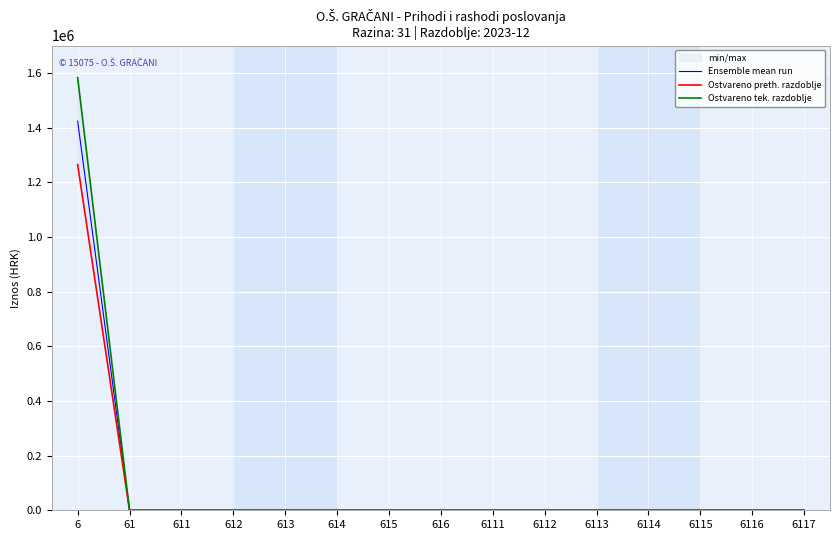

Reading left to right, list all the values displayed in this chart.

Ensemble mean run: 1423572.7	0.0	0.0	0.0	0.0	0.0	0.0	0.0	0.0	0.0	0.0	0.0	0.0	0.0	0.0
Ostvareno preth. razdoblje: 1264378.2	0.0	0.0	0.0	0.0	0.0	0.0	0.0	0.0	0.0	0.0	0.0	0.0	0.0	0.0
Ostvareno tek. razdoblje: 1582767.2	0.0	0.0	0.0	0.0	0.0	0.0	0.0	0.0	0.0	0.0	0.0	0.0	0.0	0.0